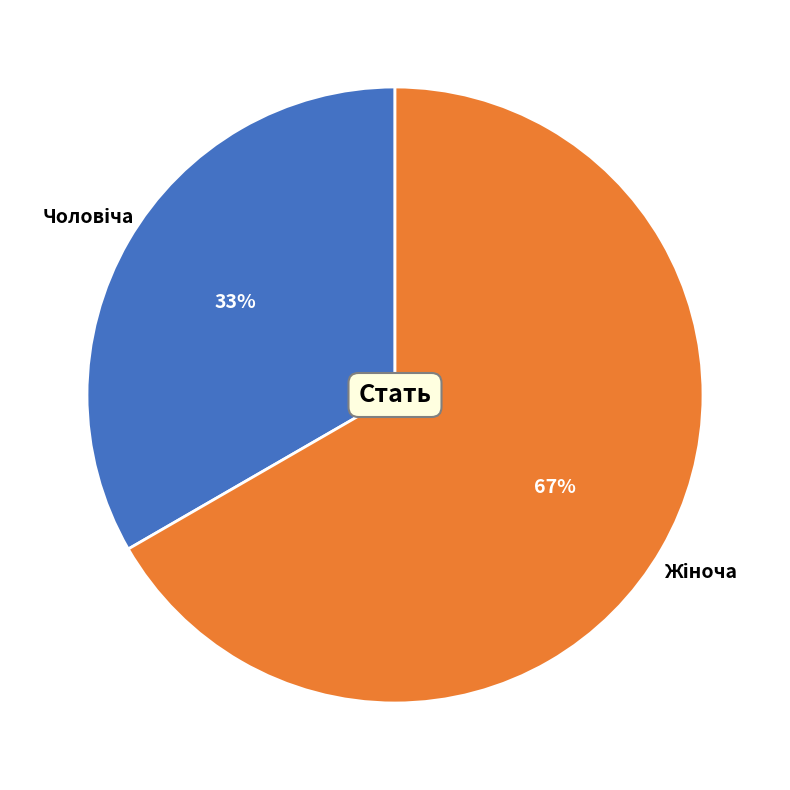

To the nearest percent, what is the average slice percentage?

50%